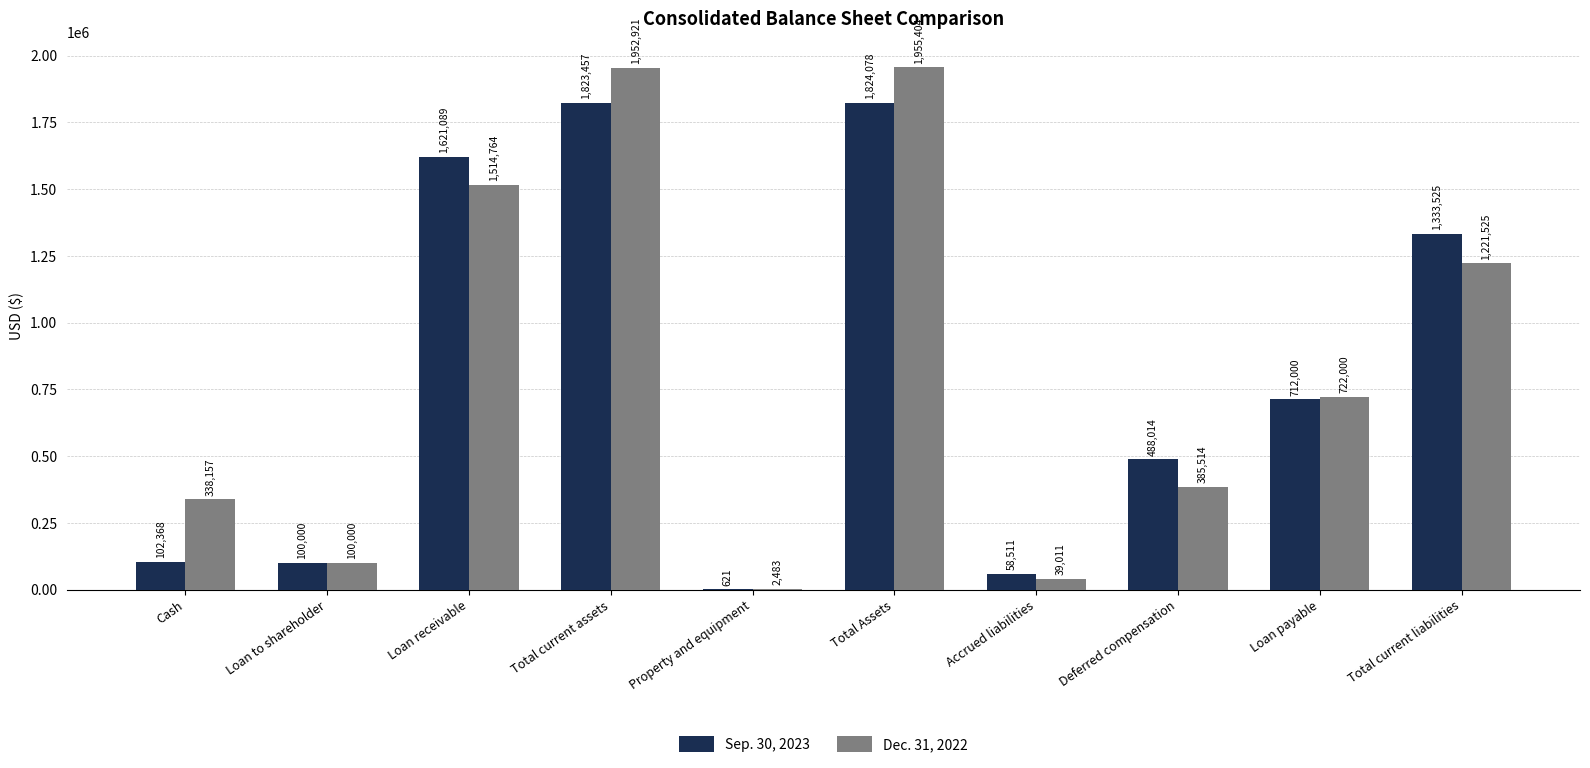

At which label is Sep. 30, 2023 closest to 912349?

Loan payable